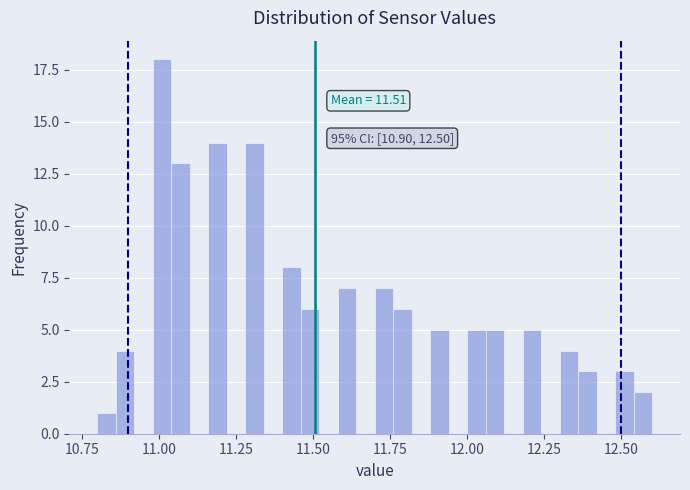

Around what value on the x-axis is the tallest bar? Give the approximate position of its centre, as read against the axis.

11.00